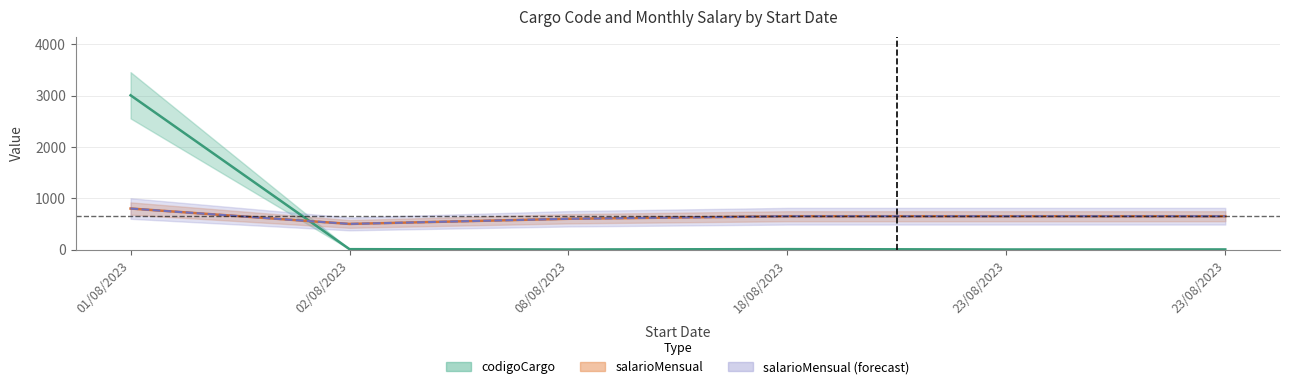

At which category is the sum across all series the highest?

01/08/2023